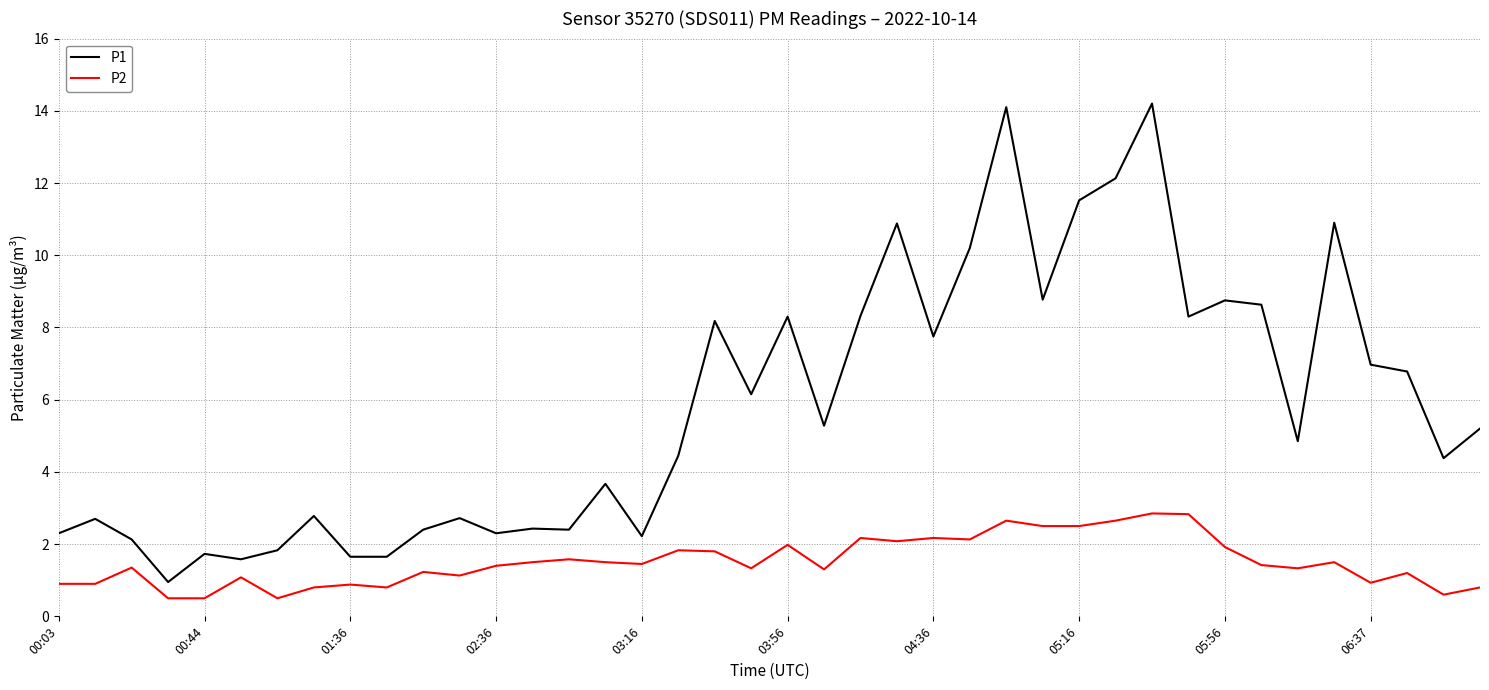

What is the highest value of the P1 series?

14.2